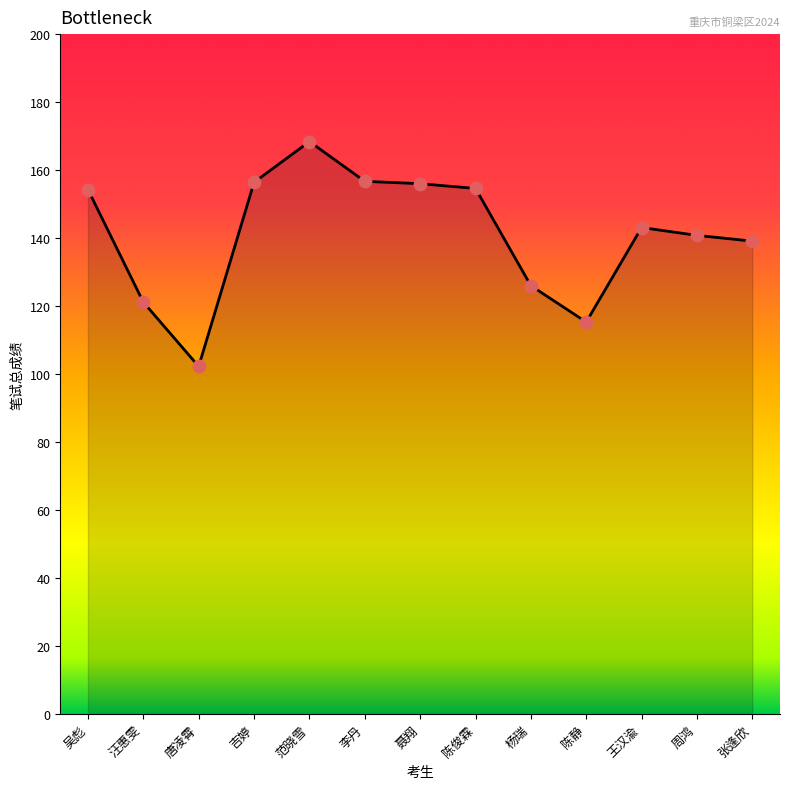

Approximately how many times larger is the value at 唐凌霄 compared to 陈静?

0.9